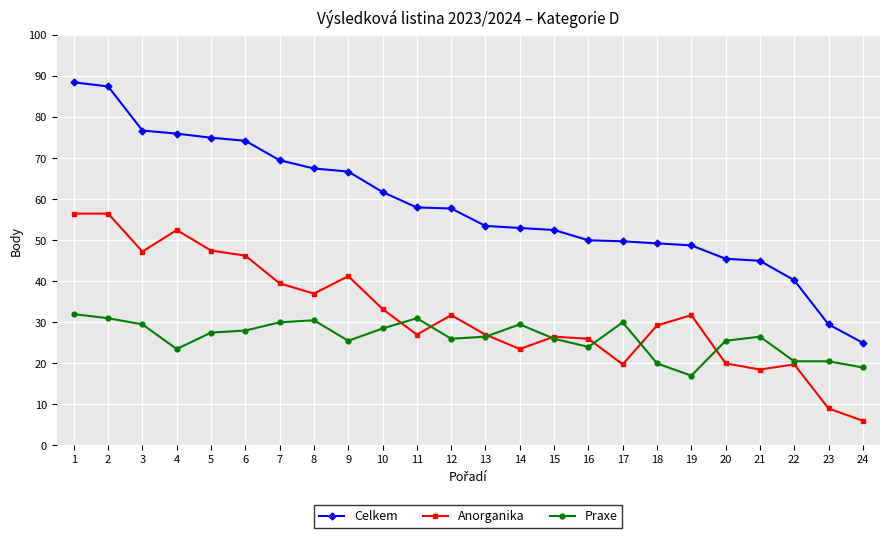

What is the total value across all series at 7?

139.0